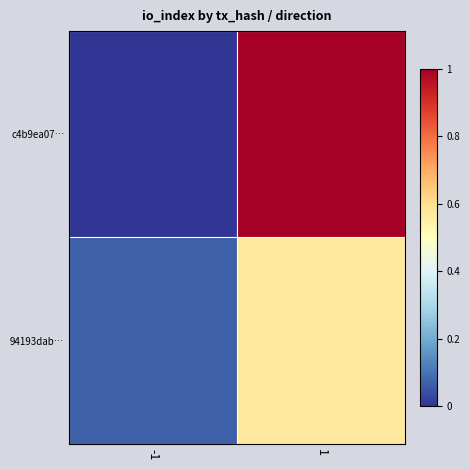

What is the greatest value displayed?

1.0